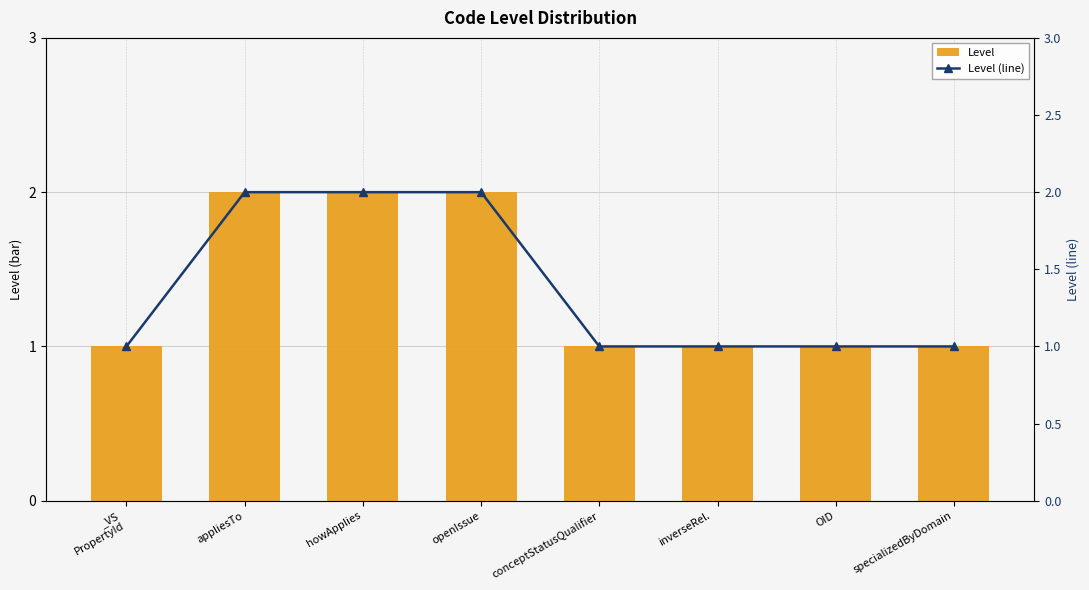

Between openIssue and specializedByDomain, which is larger?

openIssue